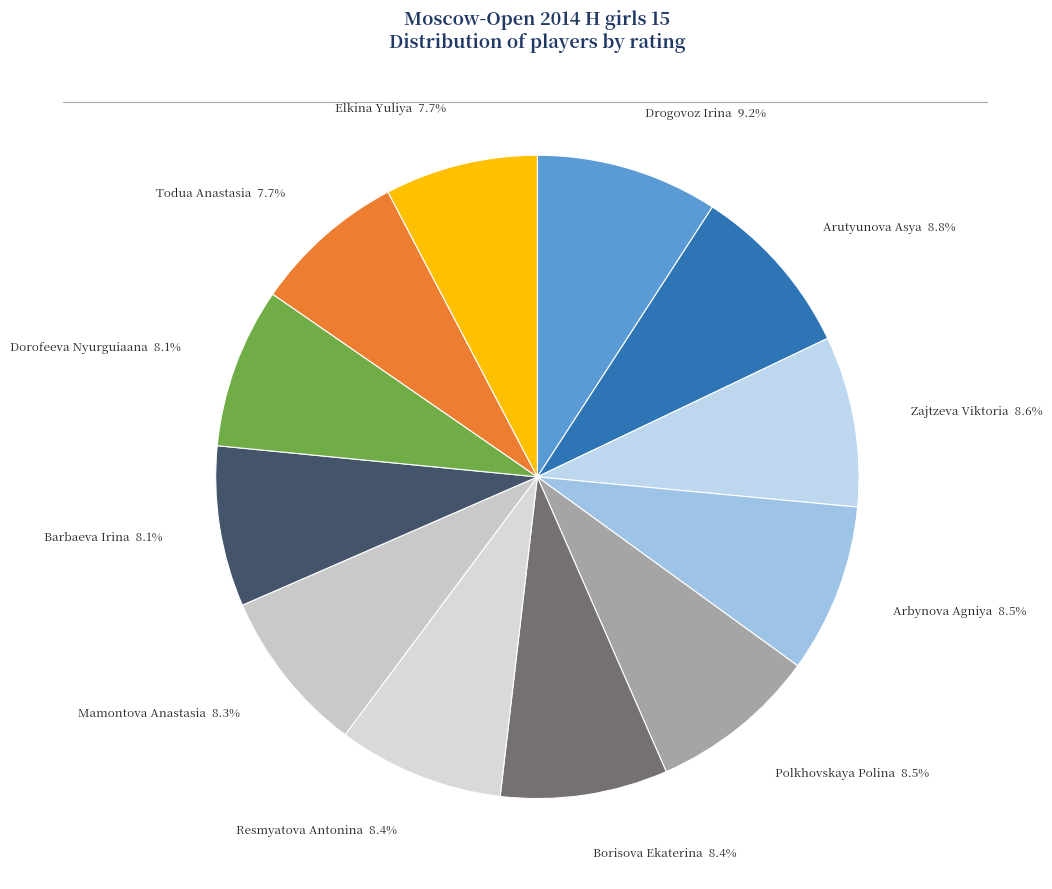

Rank the categories by value from highest to lowest.

Drogovoz Irina, Arutyunova Asya, Zajtzeva Viktoria, Arbynova Agniya, Polkhovskaya Polina, Borisova Ekaterina, Resmyatova Antonina, Mamontova Anastasia, Barbaeva Irina, Dorofeeva Nyurguiaana, Todua Anastasia, Elkina Yuliya